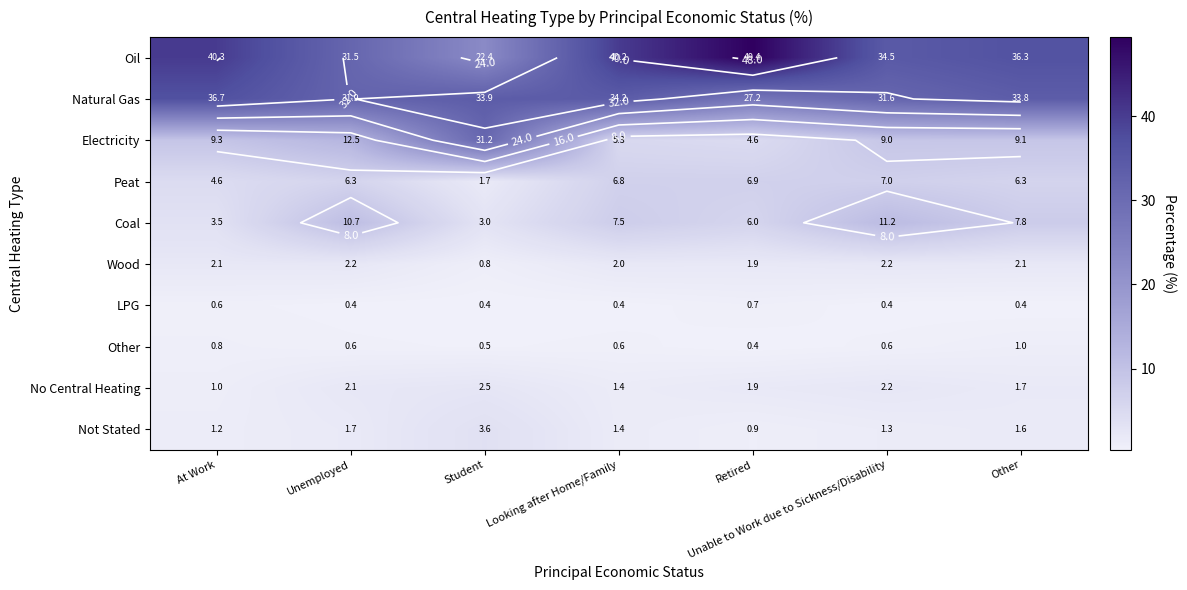

Which series changed the most between Student and Retired?

Oil